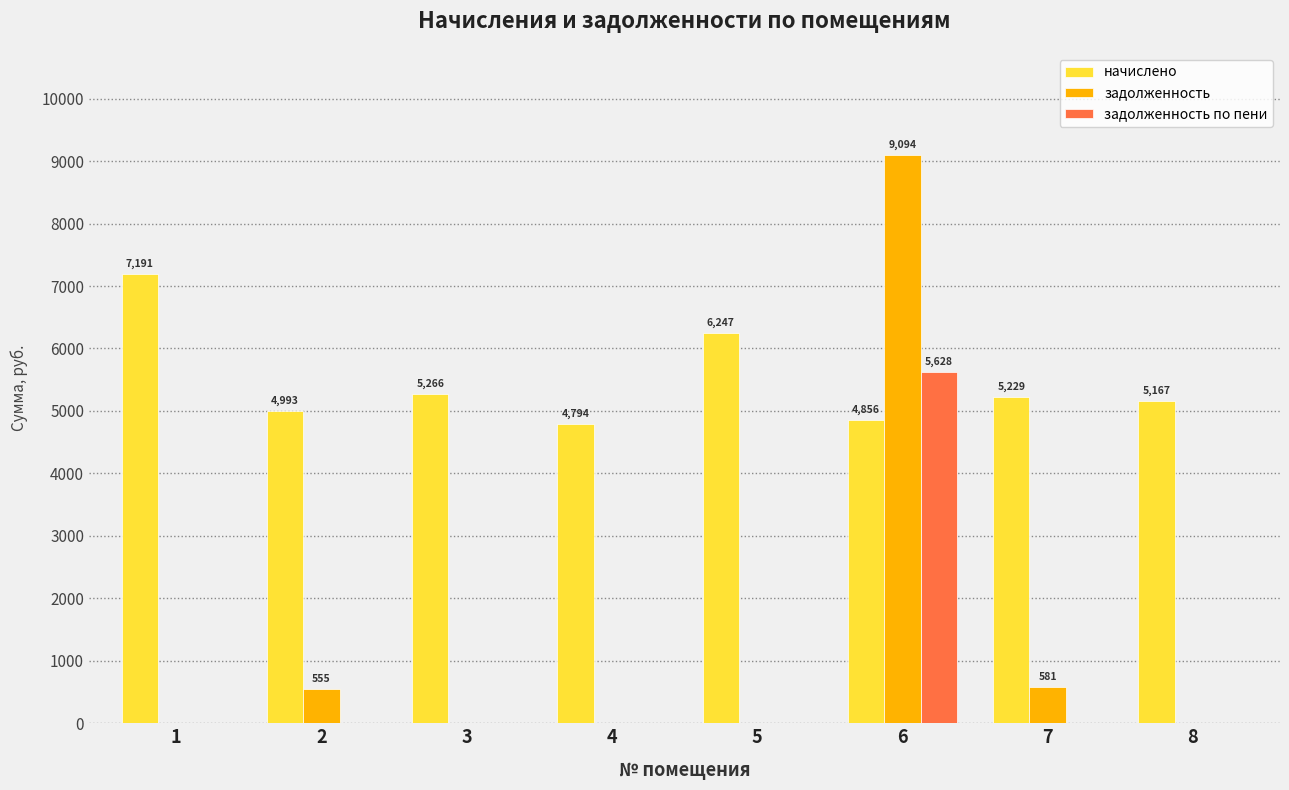

The value of начислено at 6 is 4856.4. True or false?

True